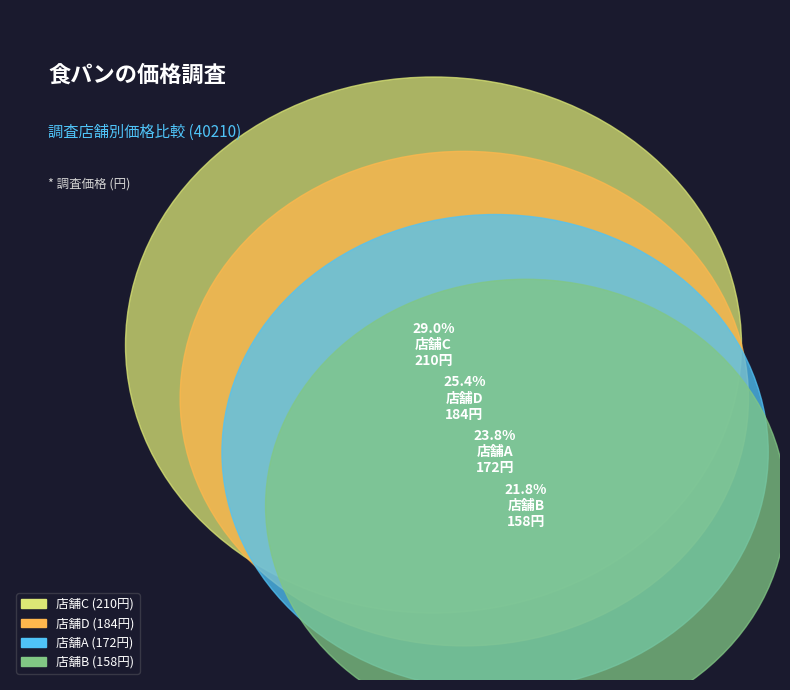

To the nearest percent, what is the combined percentage of 店舗C and 店舗A?

53%